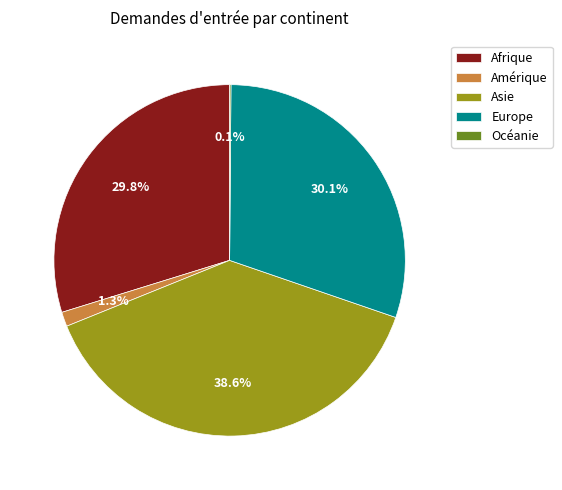

To the nearest percent, what portion does Amérique represent?

1%